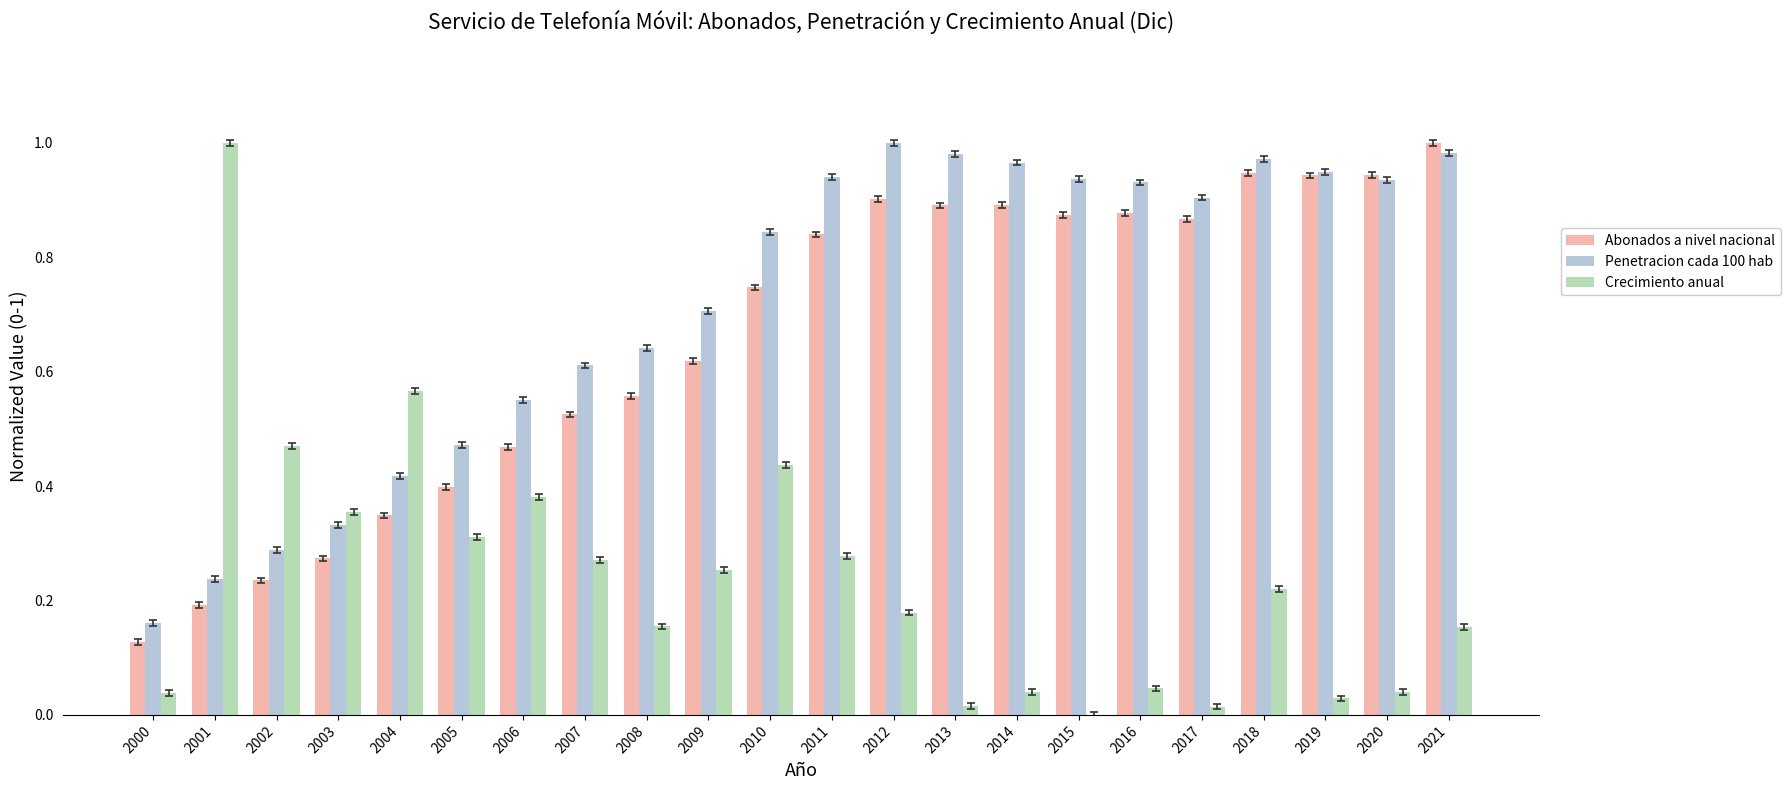

What are all the series names shown in the legend?

Abonados a nivel nacional, Penetracion cada 100 hab, Crecimiento anual